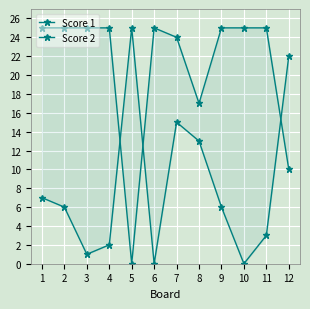

How many intersections are there between Score 2 and Score 1?

3